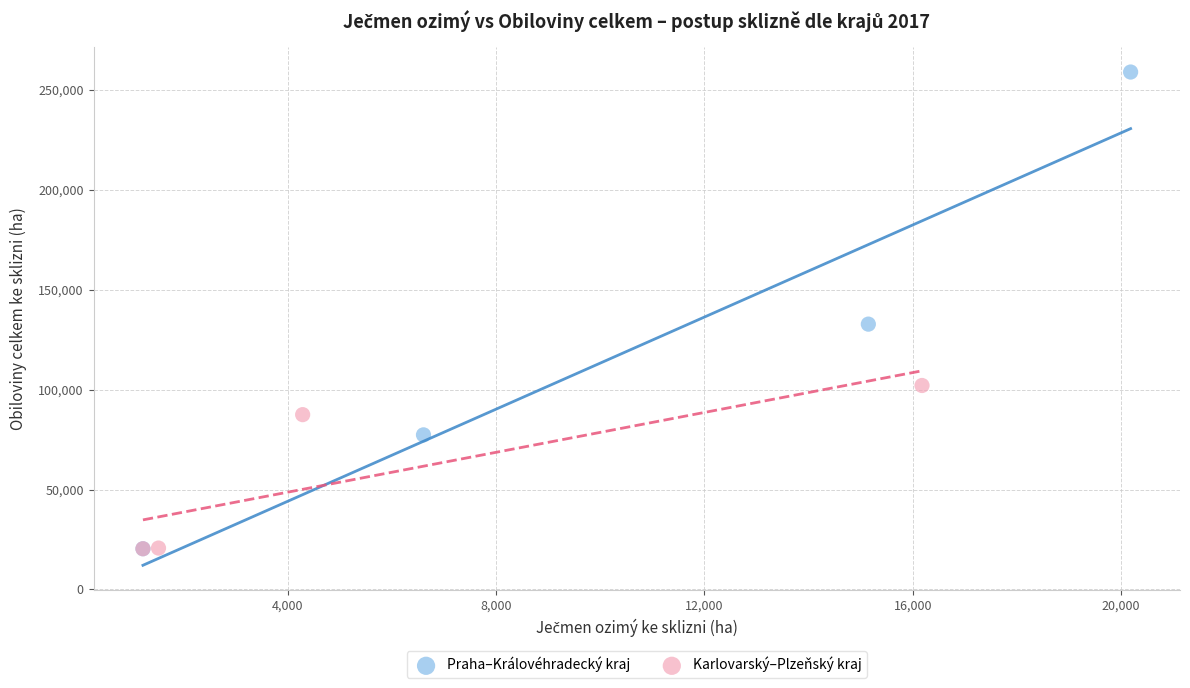

Which series has the largest Y range (max minus min)?

Praha–Královéhradecký kraj